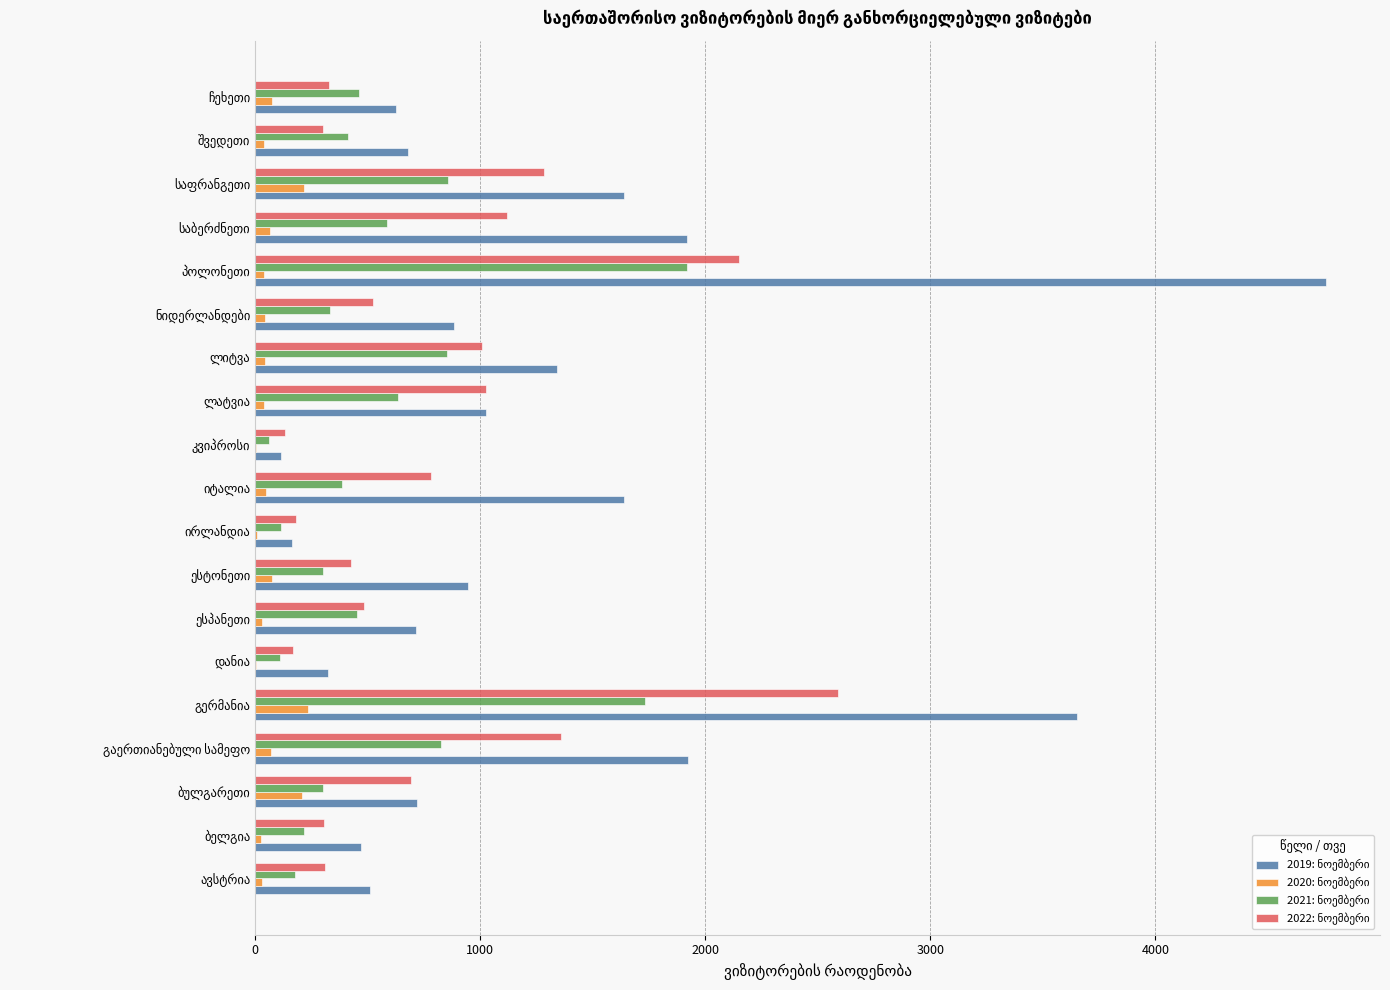

What is the greatest value displayed?

4760